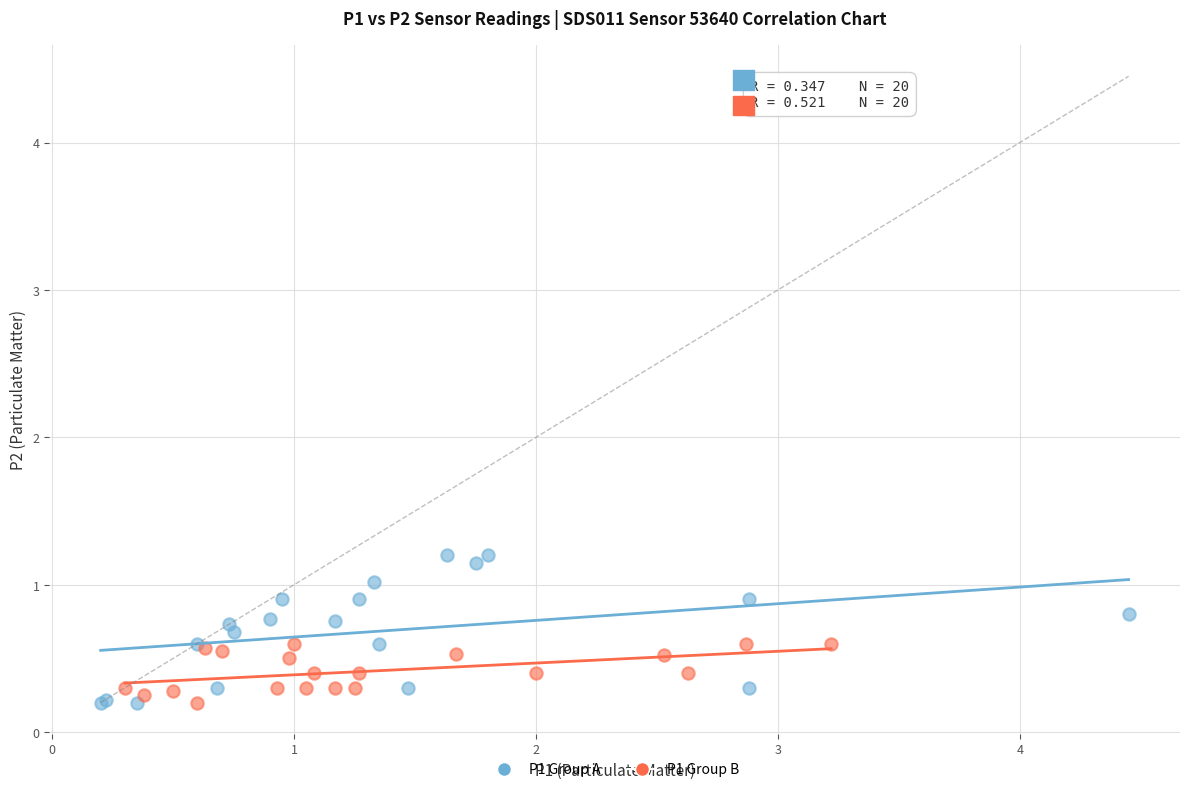

Which series has the widest spread of Y values?

P1 Group A